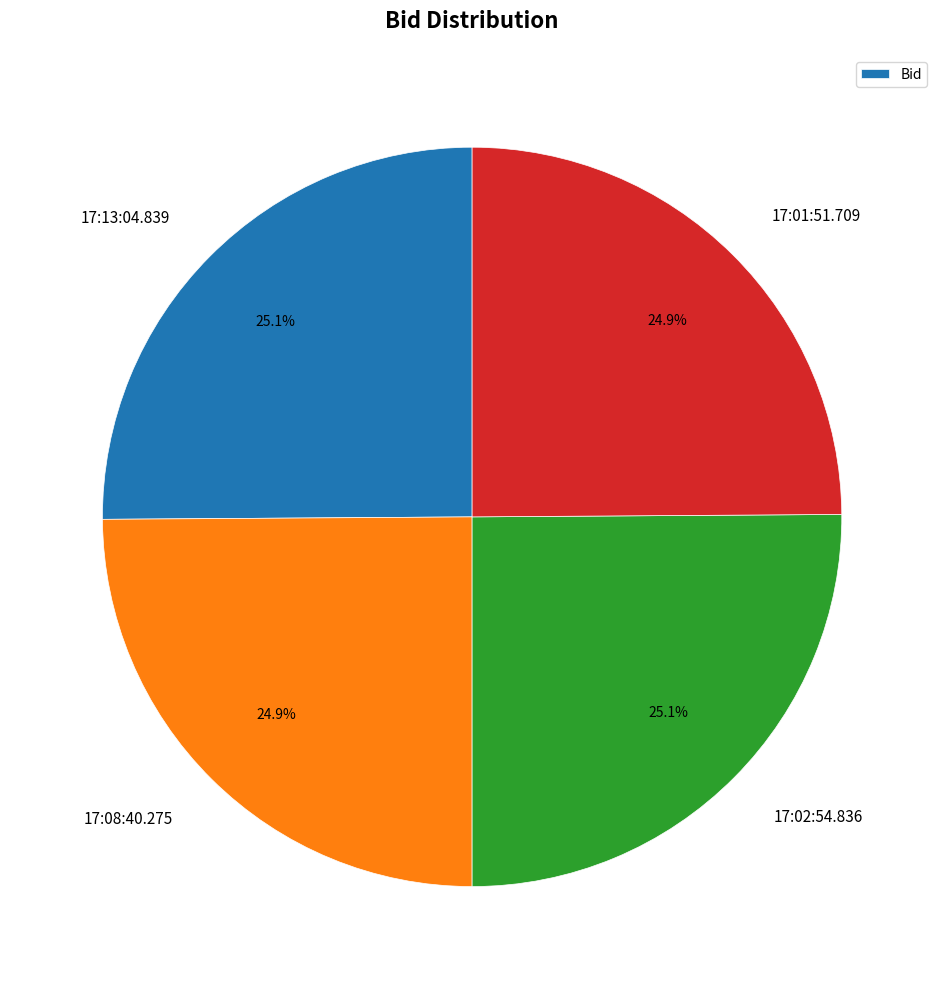

Does any single category account for the majority?

No